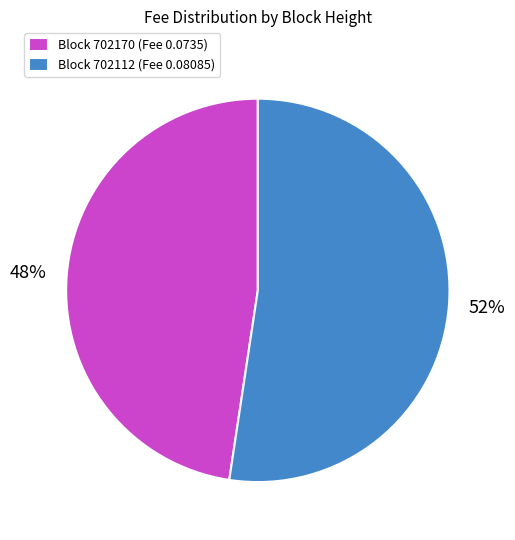

To the nearest percent, what is the combined percentage of Block 702170 (Fee 0.0735) and Block 702112 (Fee 0.08085)?

100%